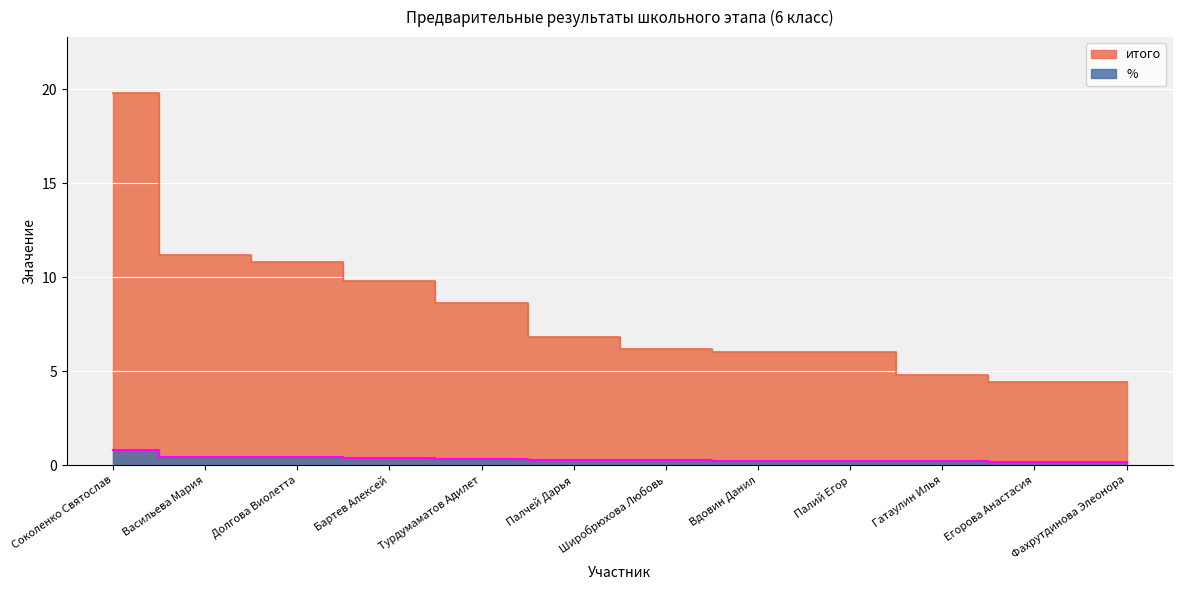

What position from the left is Бартев Алексей?

4